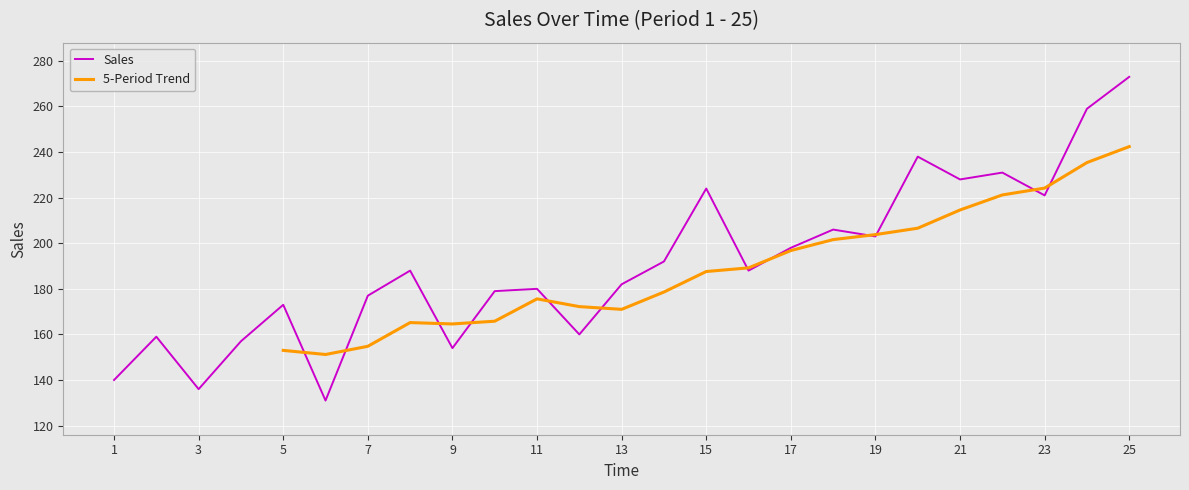

Approximately how many times larger is the value at 4 compared to 9?

1.0